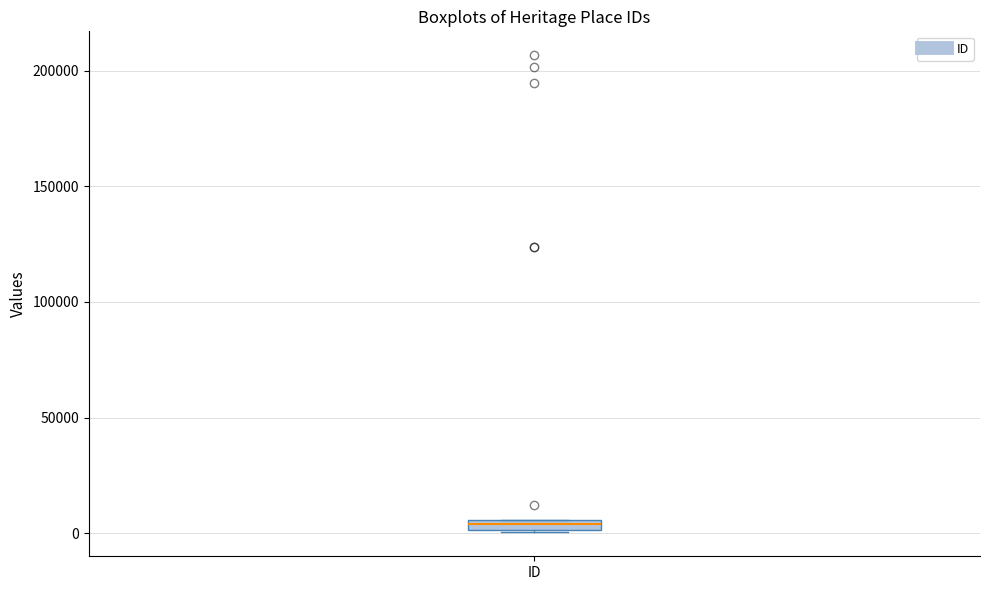

Where is the lower edge of the box for ID on the y-axis? The values are not printed on the chart, so give them approximately, as read against the axis.

0